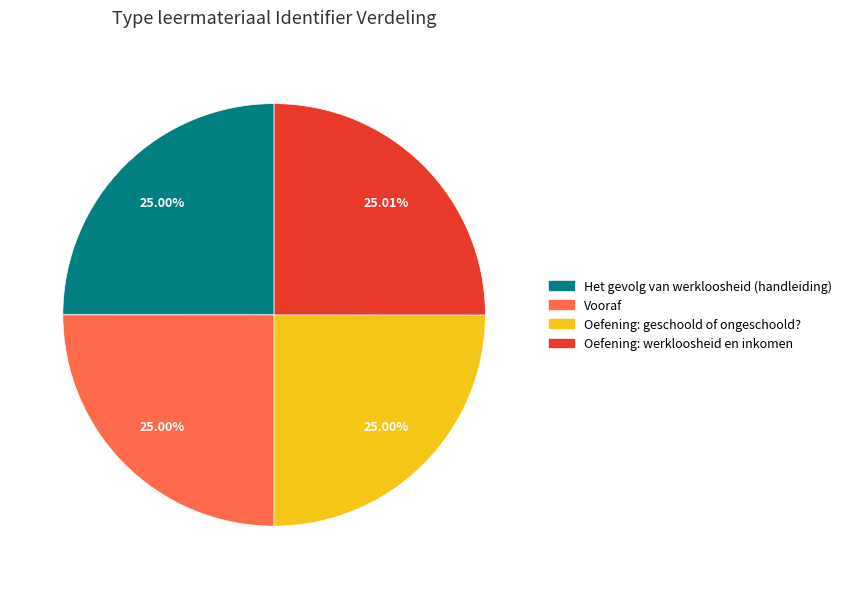

To the nearest percent, what is the average slice percentage?

25%